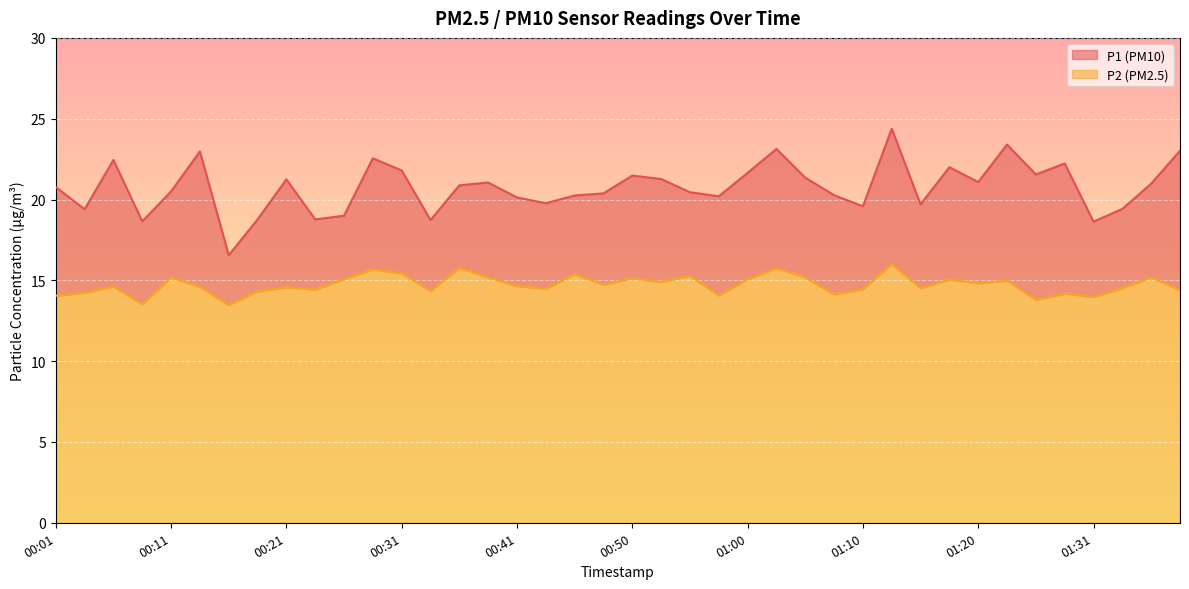

At which category is the sum across all series the highest?

01:13